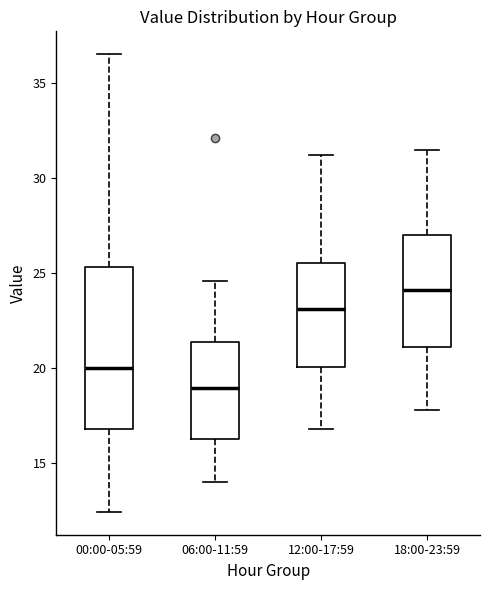

Which box's median line is the highest?

18:00-23:59